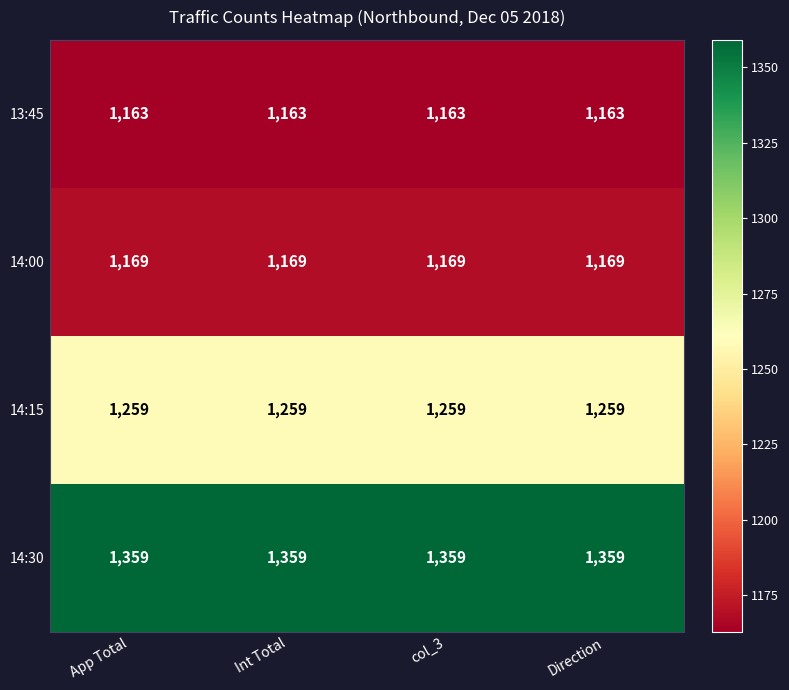

What is the difference between the highest and lowest values at App Total?

196